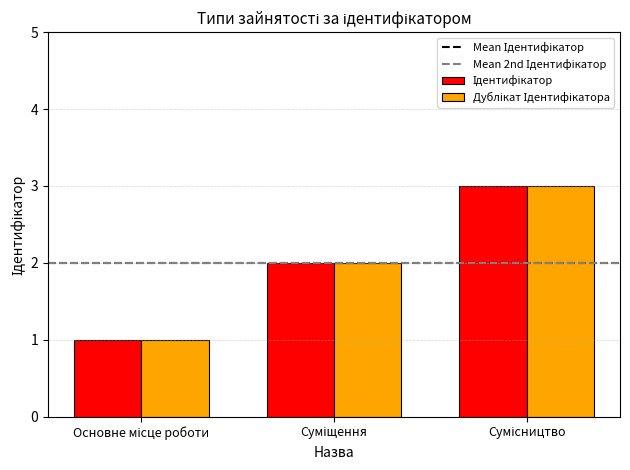

What is the label of the 2nd bar from the left?

Суміщення